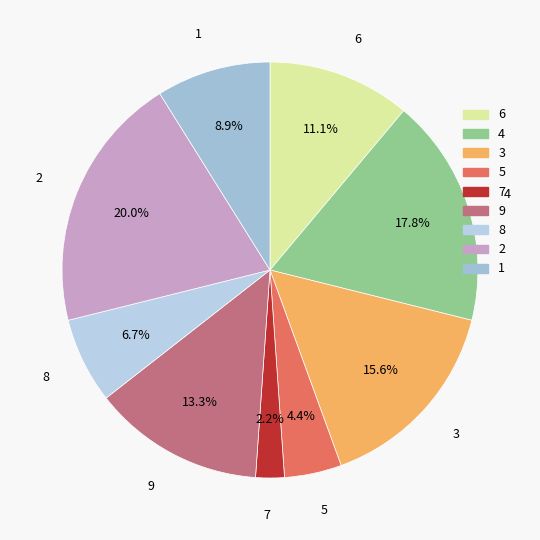

What percentage is the 8 slice, to the nearest percent?

7%